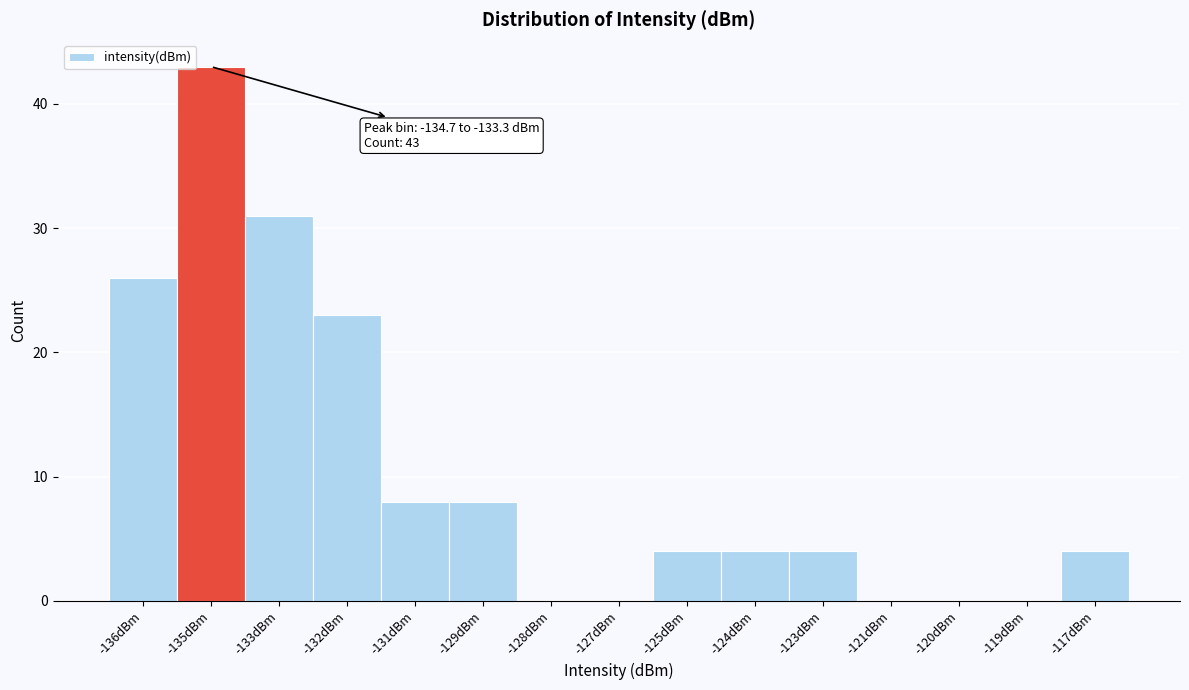

Reading right to left, transcribe all the data shown in this chart.

-117dBm=4	-119dBm=0	-120dBm=0	-121dBm=0	-123dBm=4	-124dBm=4	-125dBm=4	-127dBm=0	-128dBm=0	-129dBm=8	-131dBm=8	-132dBm=23	-133dBm=31	-135dBm=43	-136dBm=26